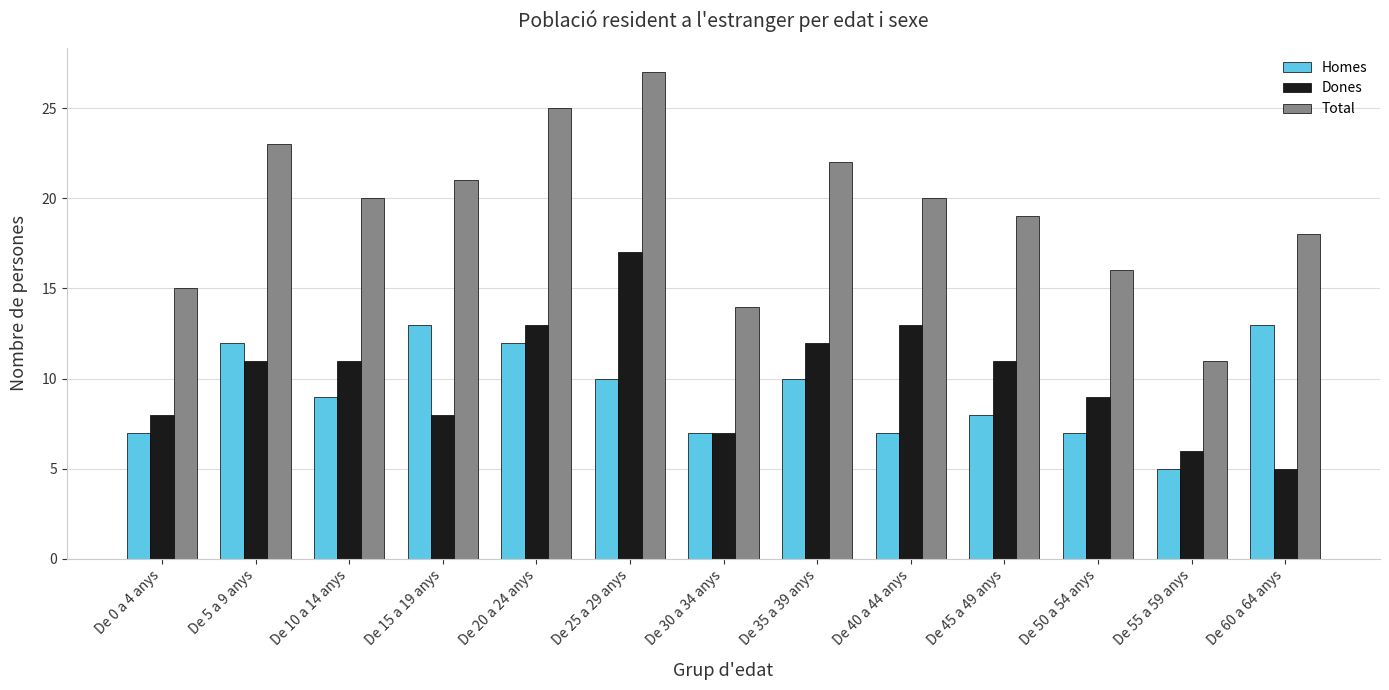

How many data points in Total are less than 20?

6